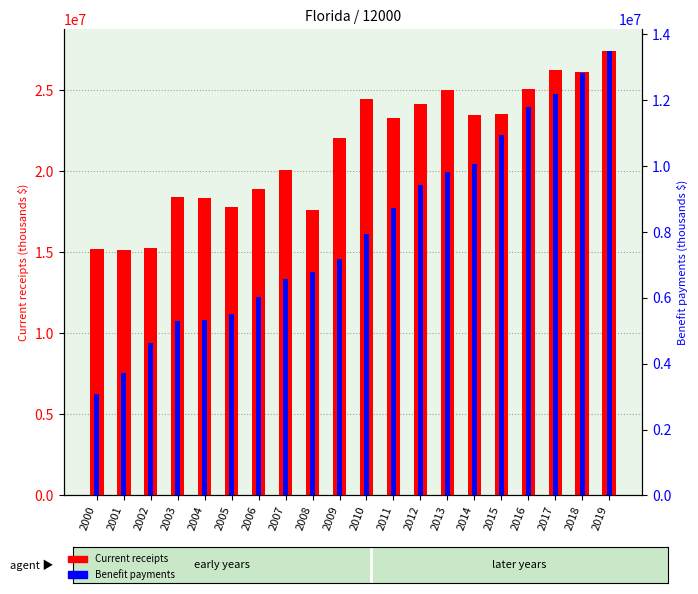

True or false: Current receipts has a value of 10275470 at 2005.

False